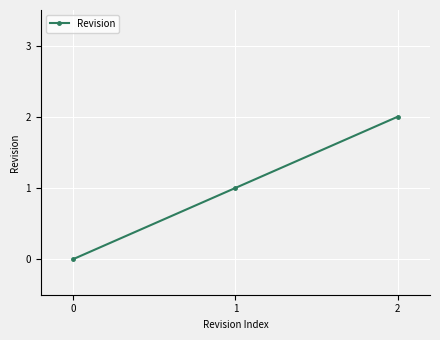

The chart shows a value of 3 at 2. True or false?

False